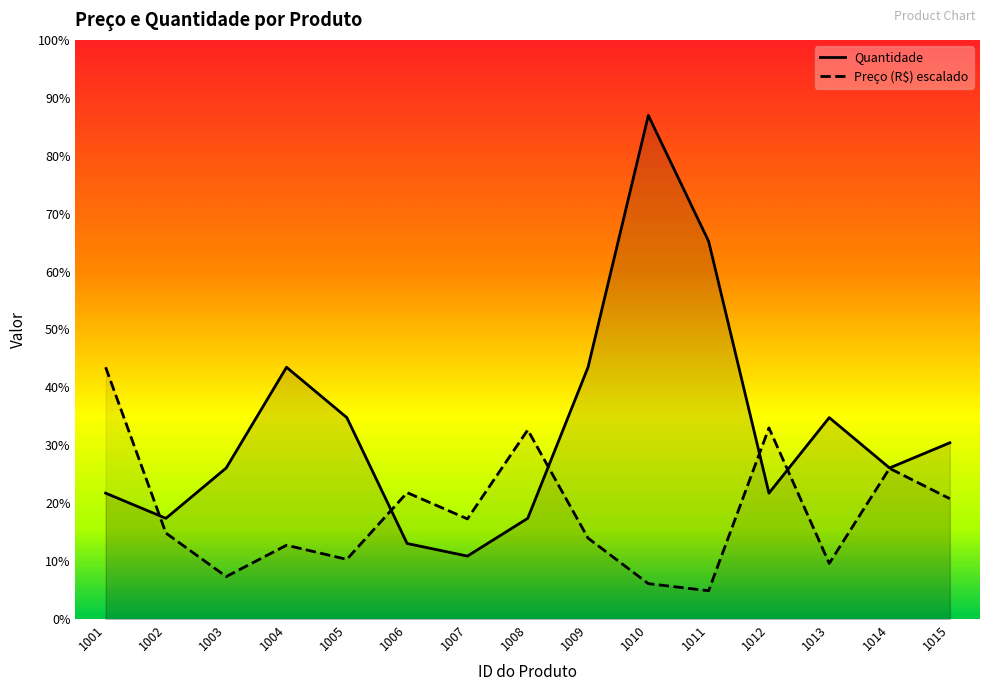

What is the difference between the maximum and minimum values in the Quantidade series?

175.0